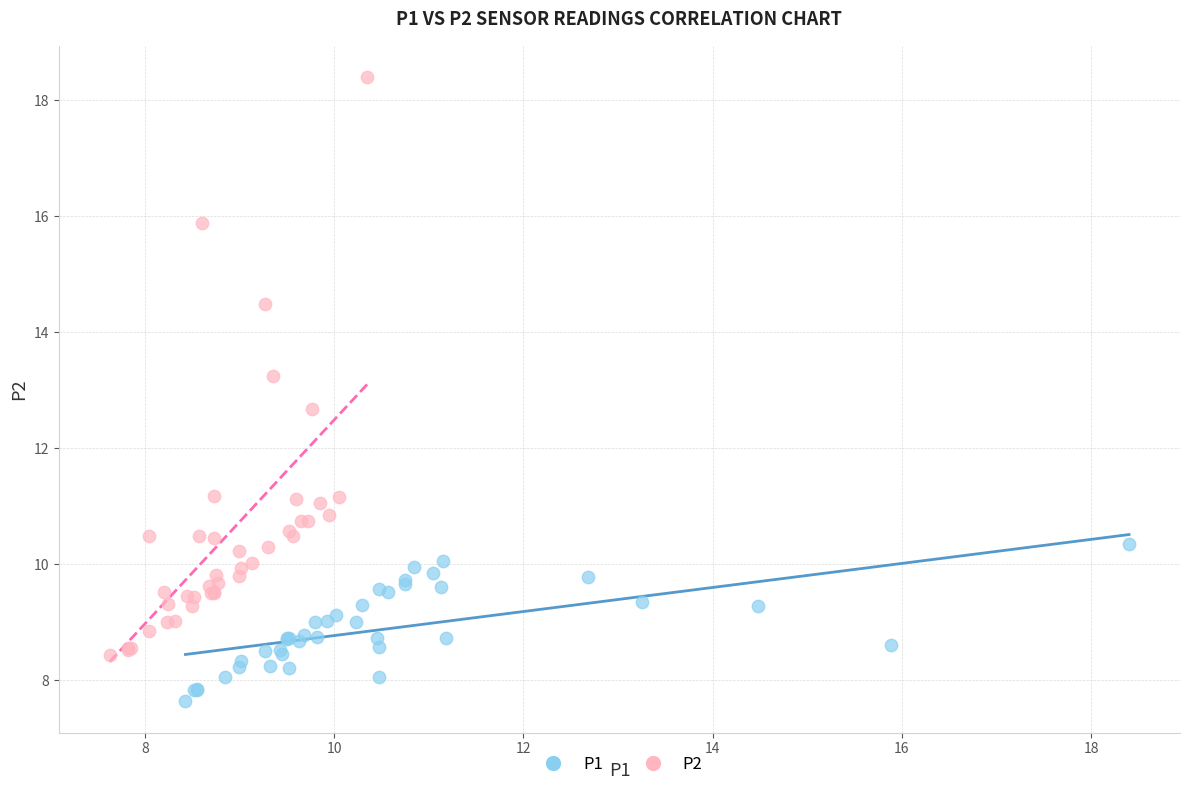

Which series reaches the maximum Y coordinate?

P2